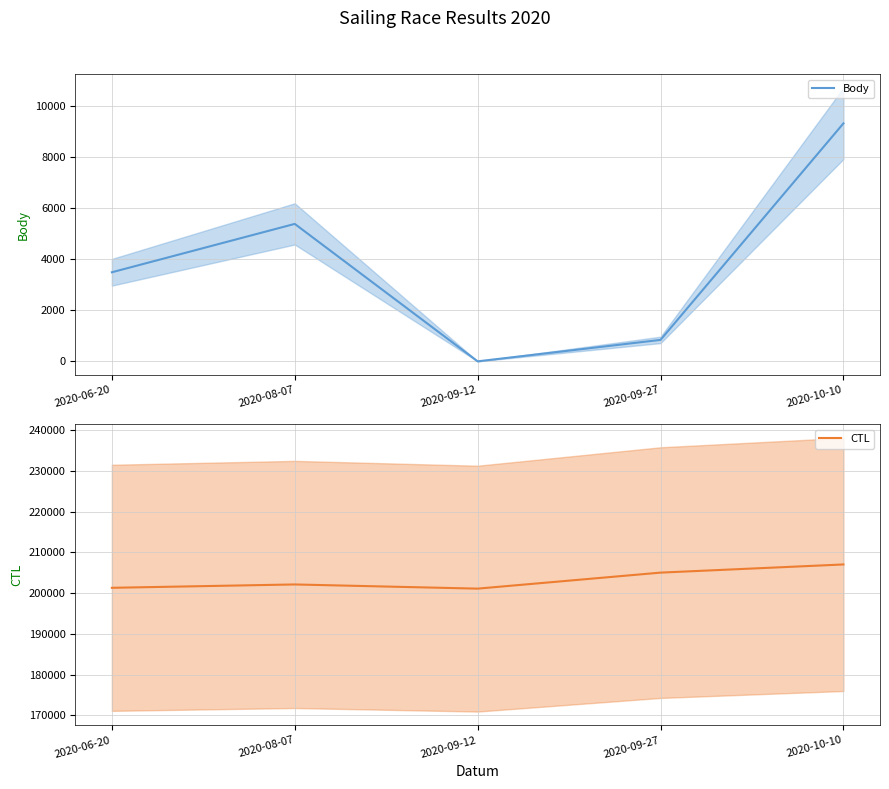

At how many categories does at least one series exceed 25157?

5